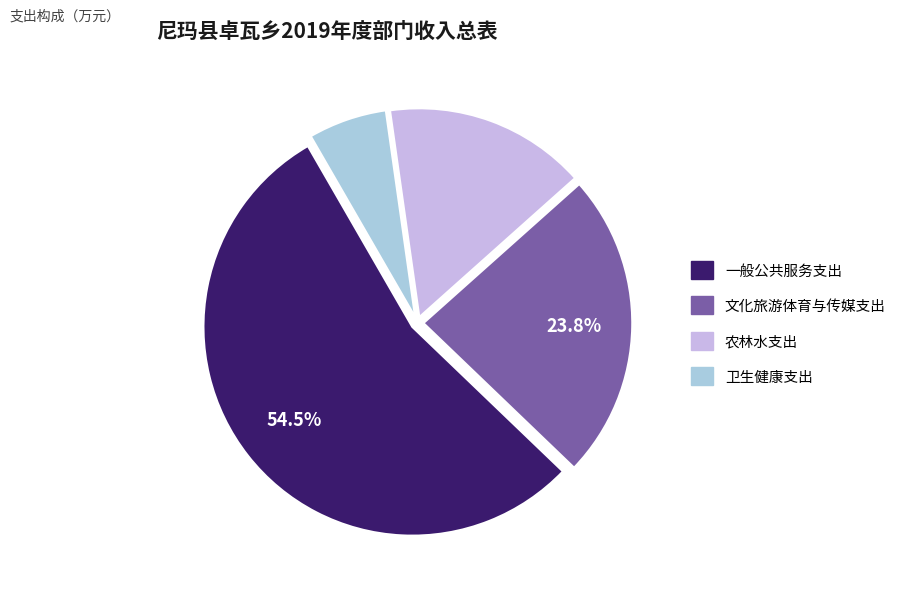

What is the largest slice in the pie chart?

一般公共服务支出